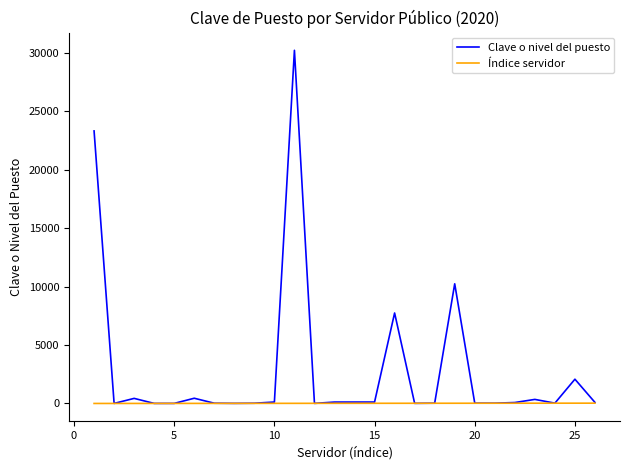

At how many categories does at least one series exceed 19851?

2